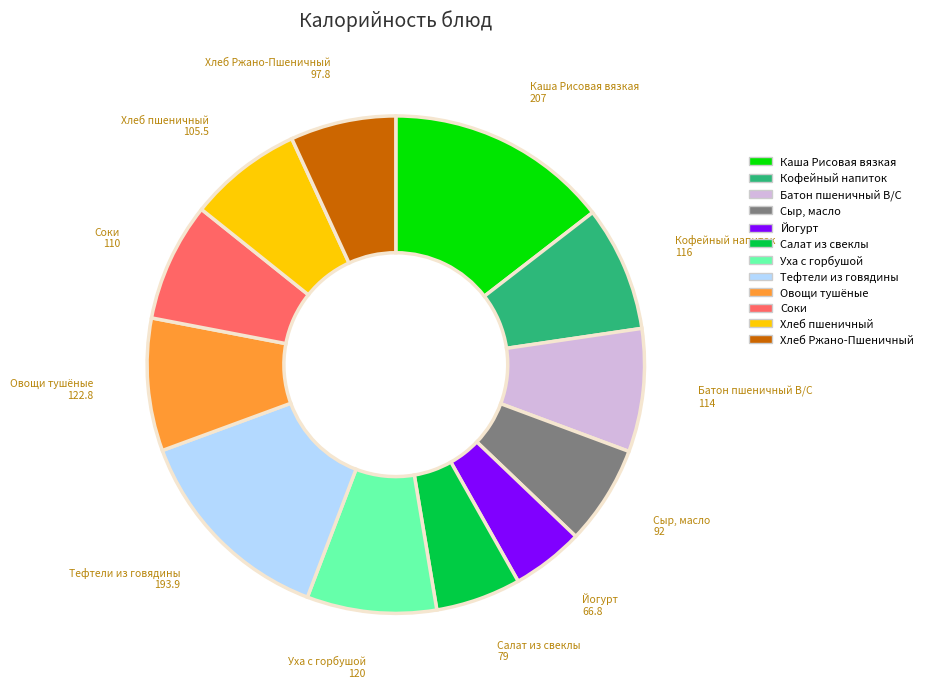

Is Овощи тушёные the majority of the pie?

No